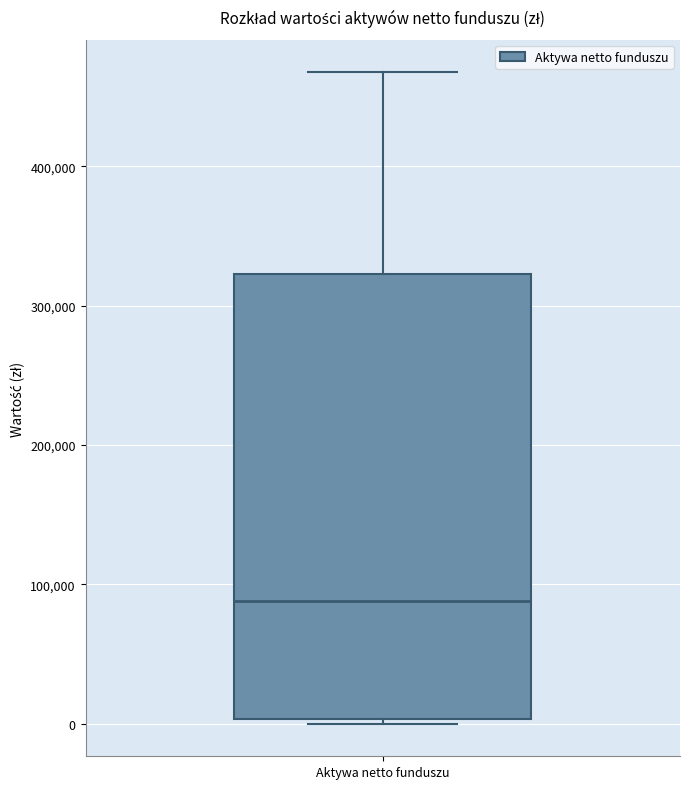

Where does the median line of the box for Aktywa netto funduszu sit on the y-axis? The values are not printed on the chart, so give them approximately, as read against the axis.

90000